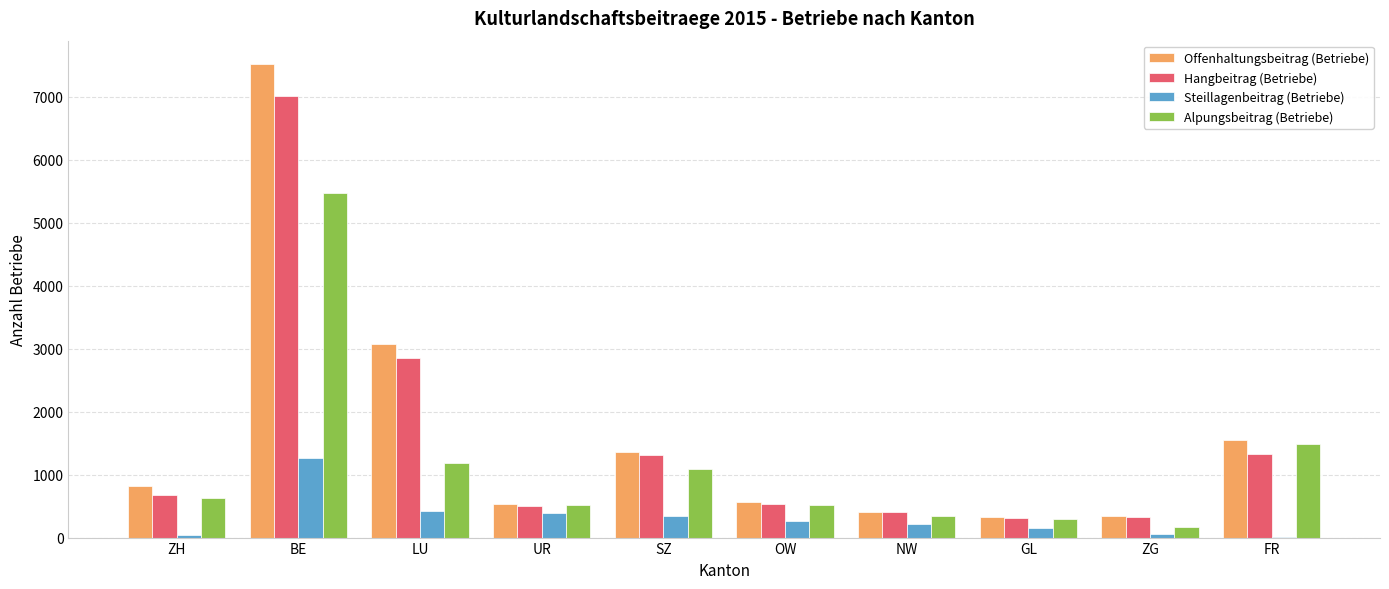

What are all the series names shown in the legend?

Offenhaltungsbeitrag (Betriebe), Hangbeitrag (Betriebe), Steillagenbeitrag (Betriebe), Alpungsbeitrag (Betriebe)